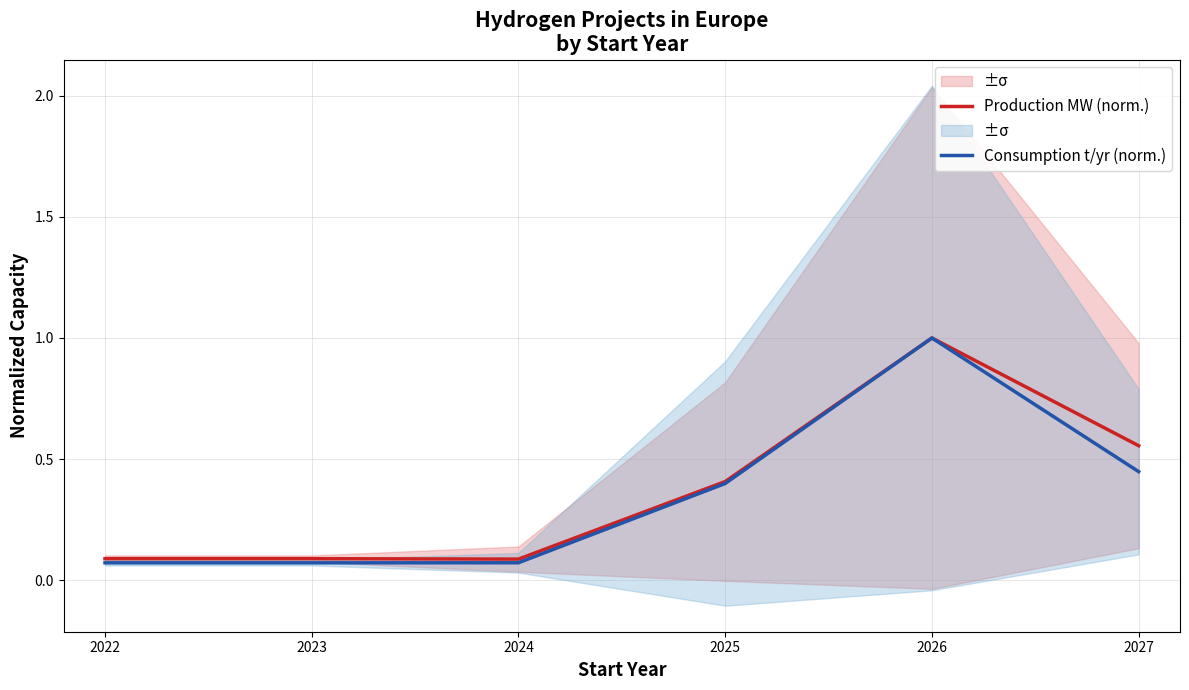

What are all the series names shown in the legend?

Production MW (norm.), Consumption t/yr (norm.)